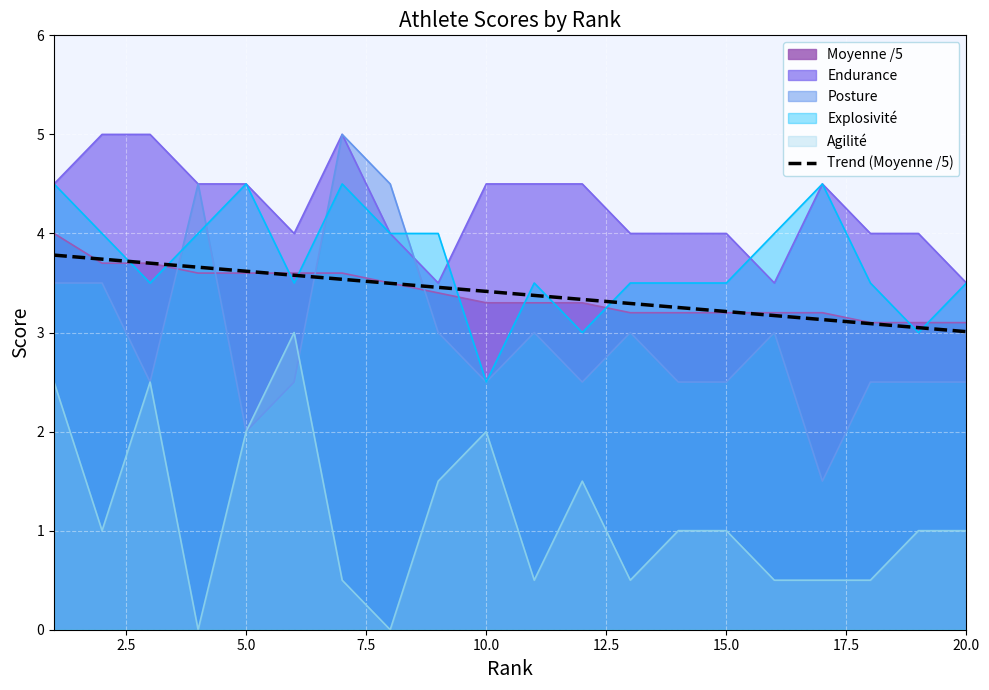

How many lines are shown in the chart?

6